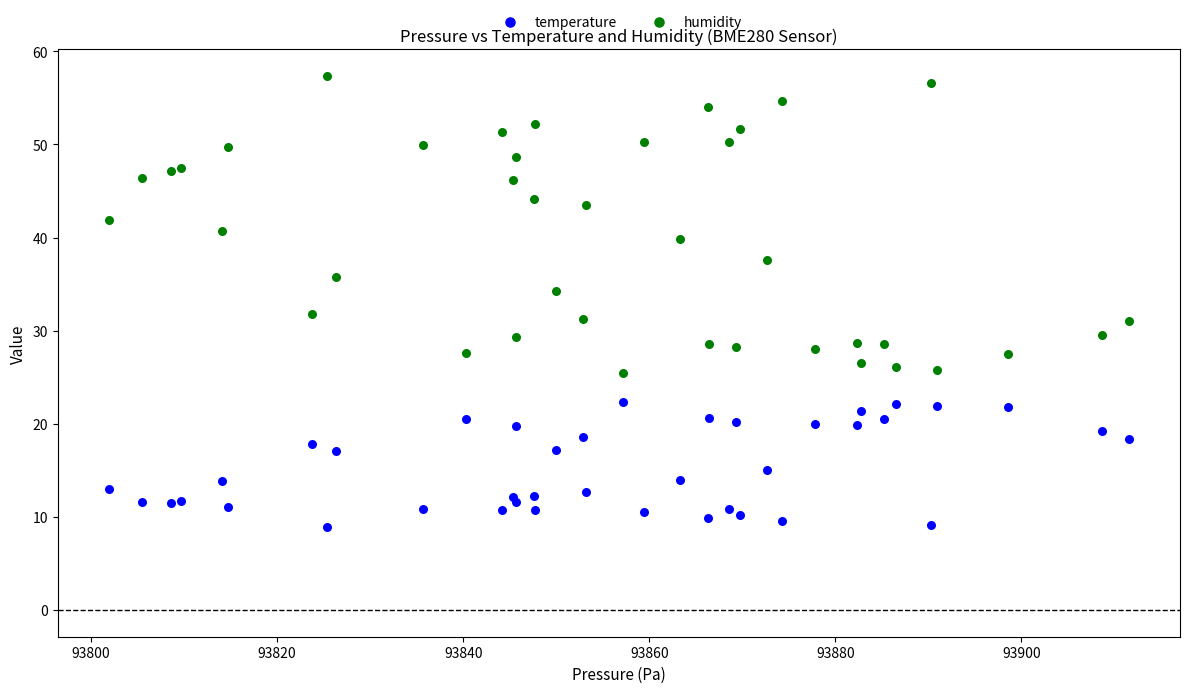

Which series has the largest Y range (max minus min)?

humidity